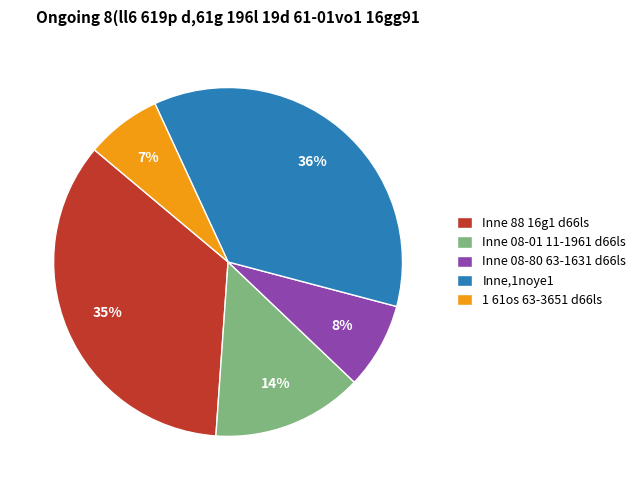

Do Inne 88 16g1 d66ls and Inne,1noye1 together represent more than half of the pie?

Yes